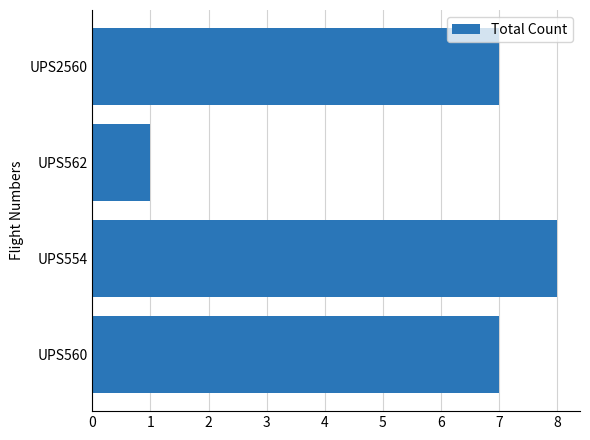

What is the minimum value shown in the chart?

1